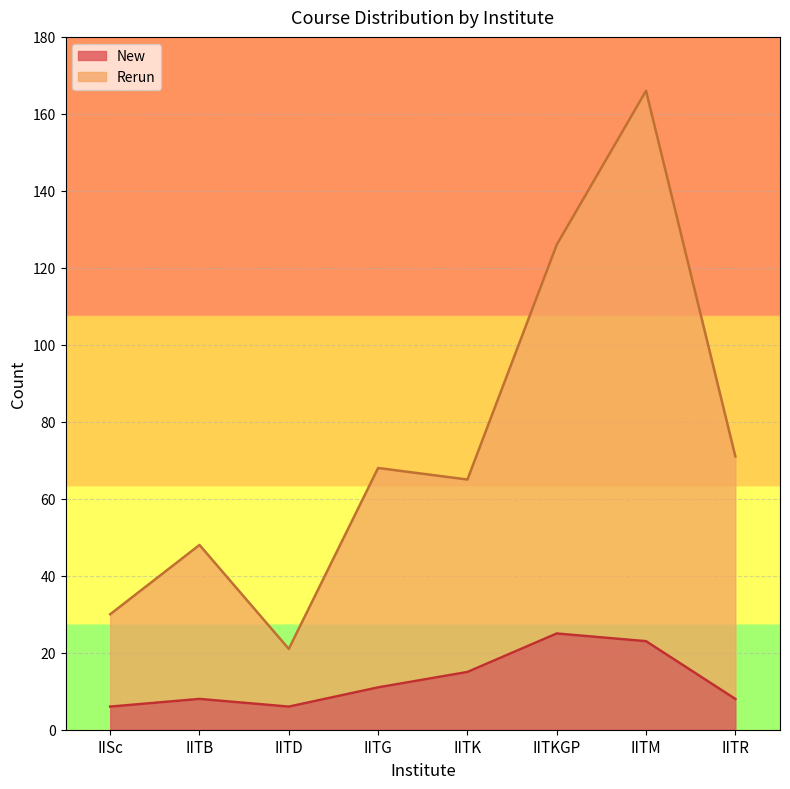

Reading left to right, extract all data points from this chart.

New: IISc=6	IITB=8	IITD=6	IITG=11	IITK=15	IITKGP=25	IITM=23	IITR=8
Rerun: IISc=30	IITB=48	IITD=21	IITG=68	IITK=65	IITKGP=126	IITM=166	IITR=71